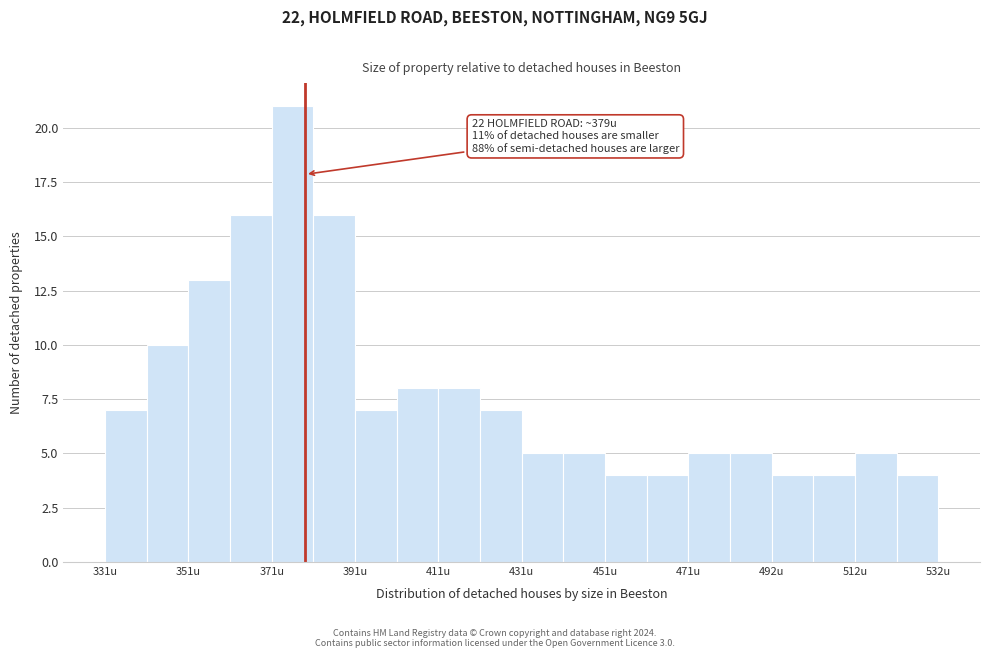

Read against the x-axis, roughly where is the centre of the tallest bar?

375